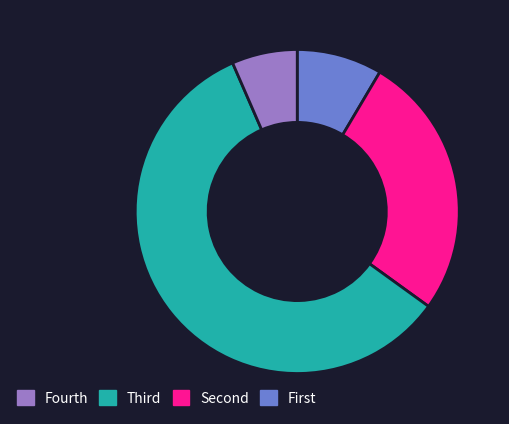

How many segments does this pie chart have?

4